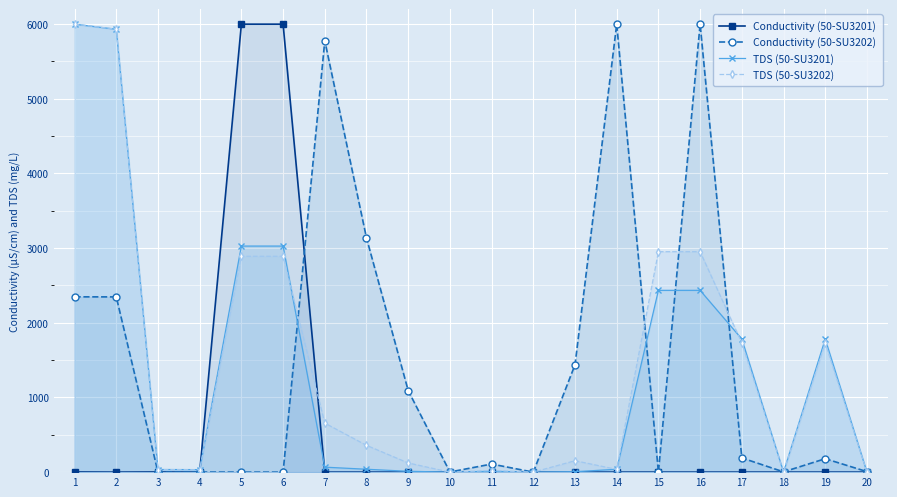

How many lines are shown in the chart?

4